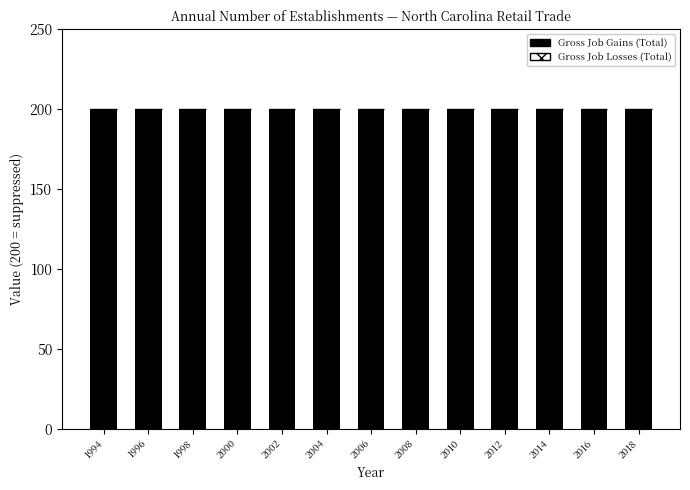

List the series in order of their peak value, lowest first.

Gross Job Losses (Total), Gross Job Gains (Total)